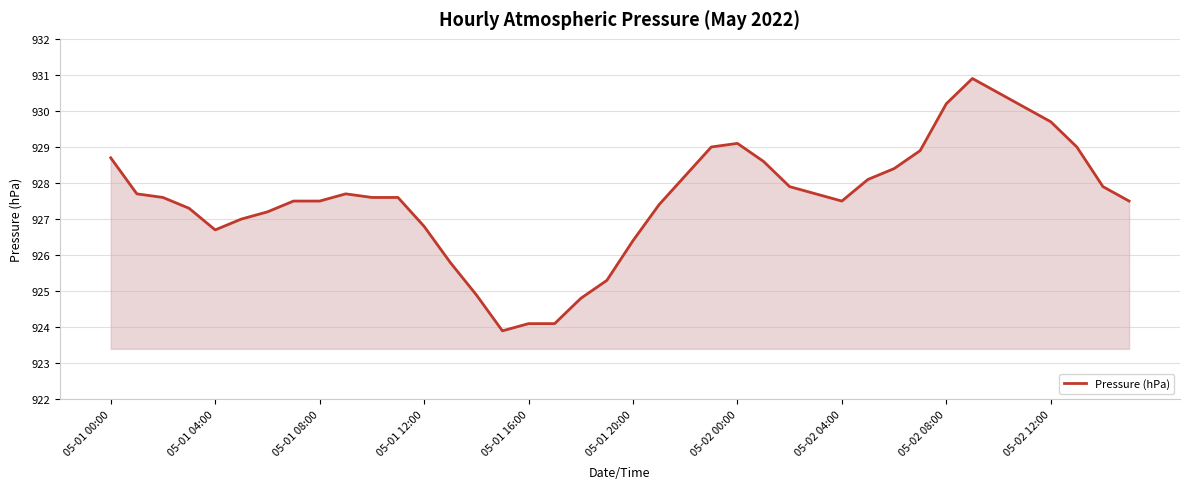

What is the smallest value displayed?

923.9